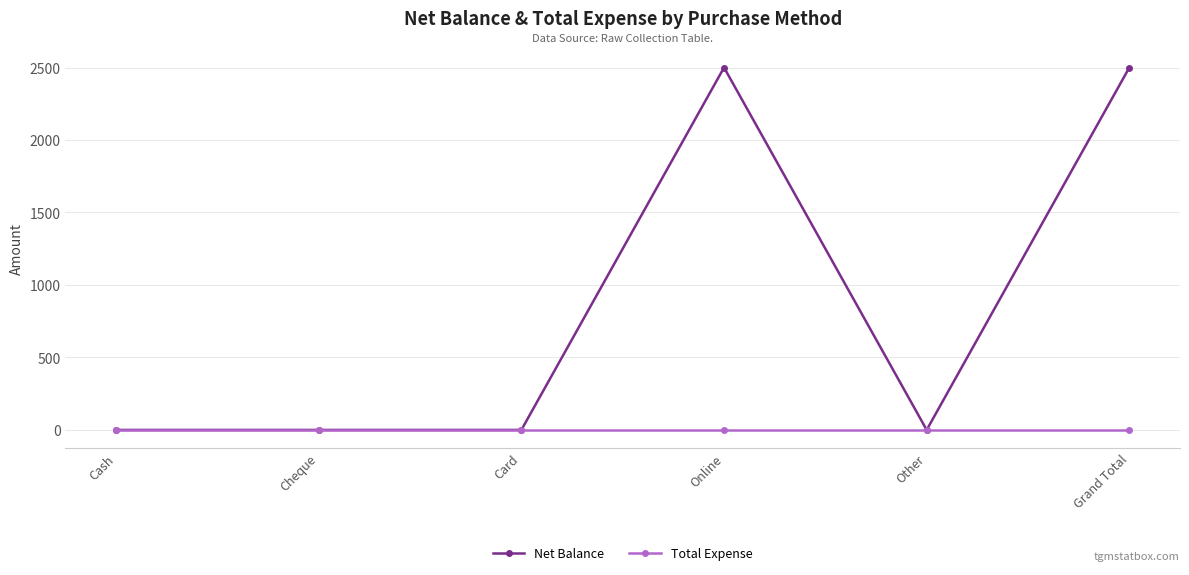

What is the label of the 2nd point from the left?

Cheque